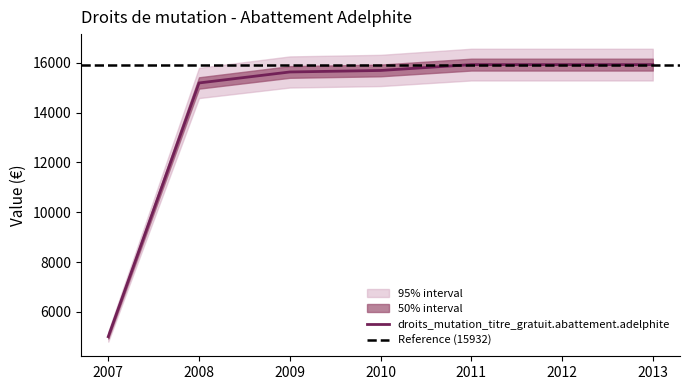

How many data points are above 15697?

3